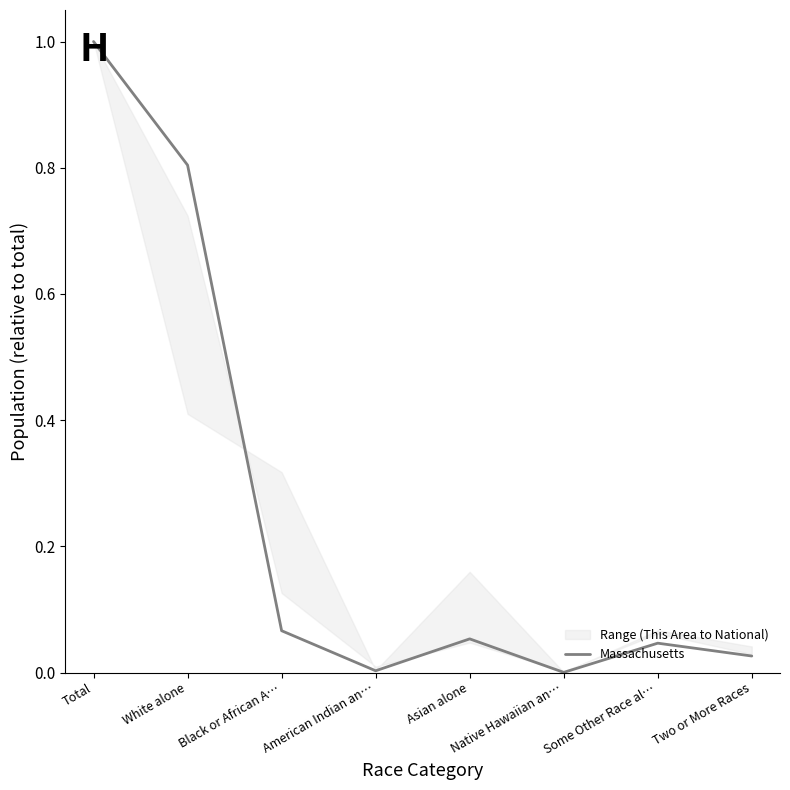

Reading left to right, extract all data points from this chart.

1.0	0.8	0.1	0.0	0.1	0.0	0.0	0.0